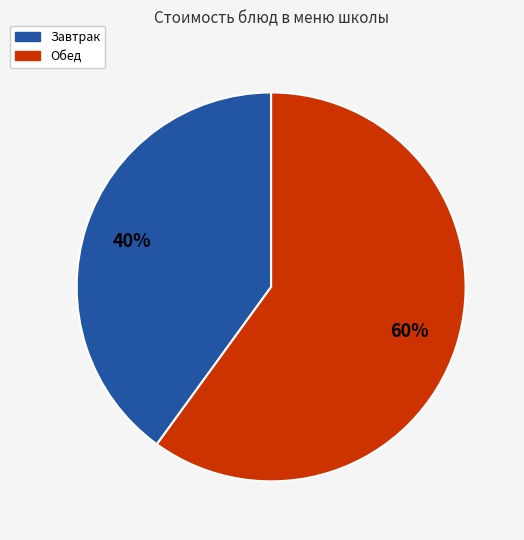

Is the sum of Обед and Завтрак greater than half?

Yes